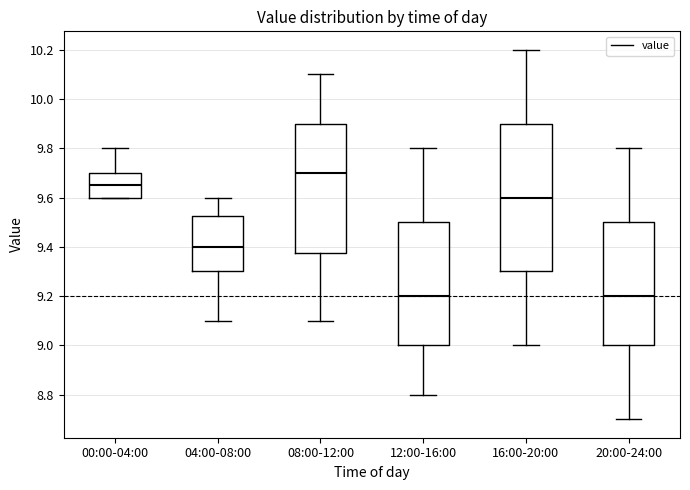

Which box has the highest median line?

08:00-12:00